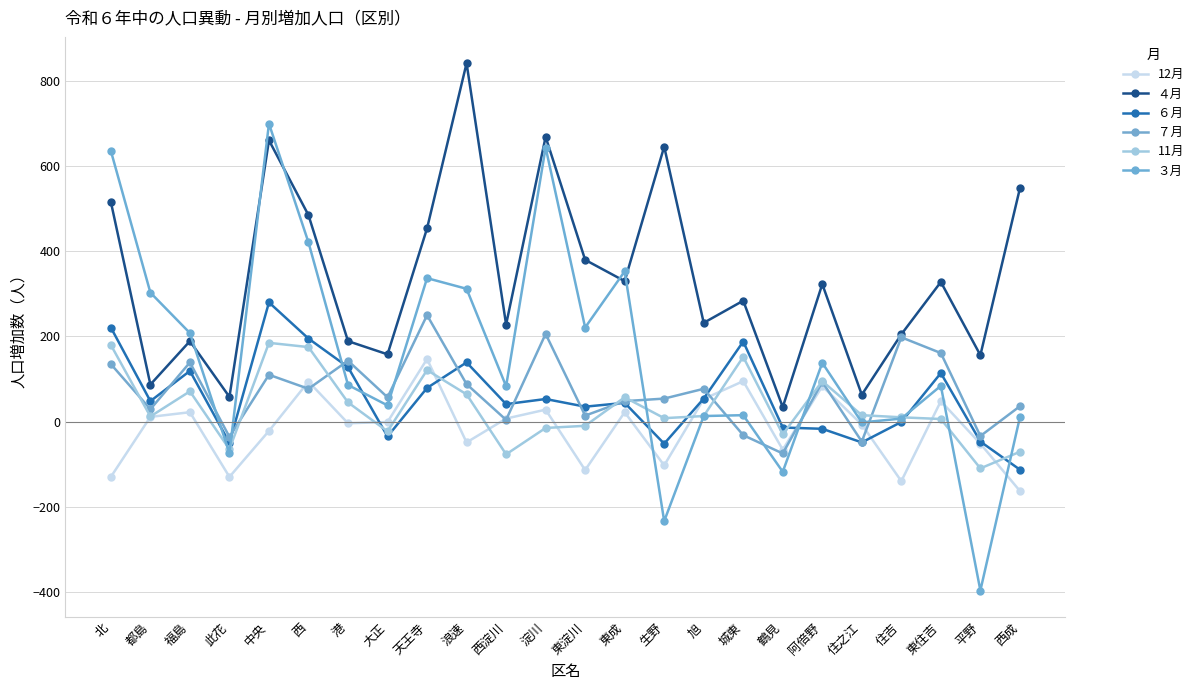

Is this an area chart (filled region under the line)?

No